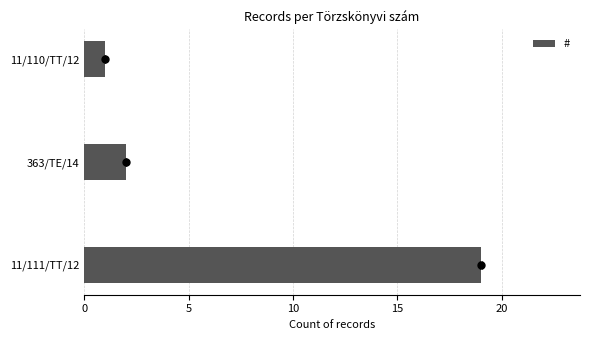

Reading left to right, transcribe all the data shown in this chart.

19	2	1